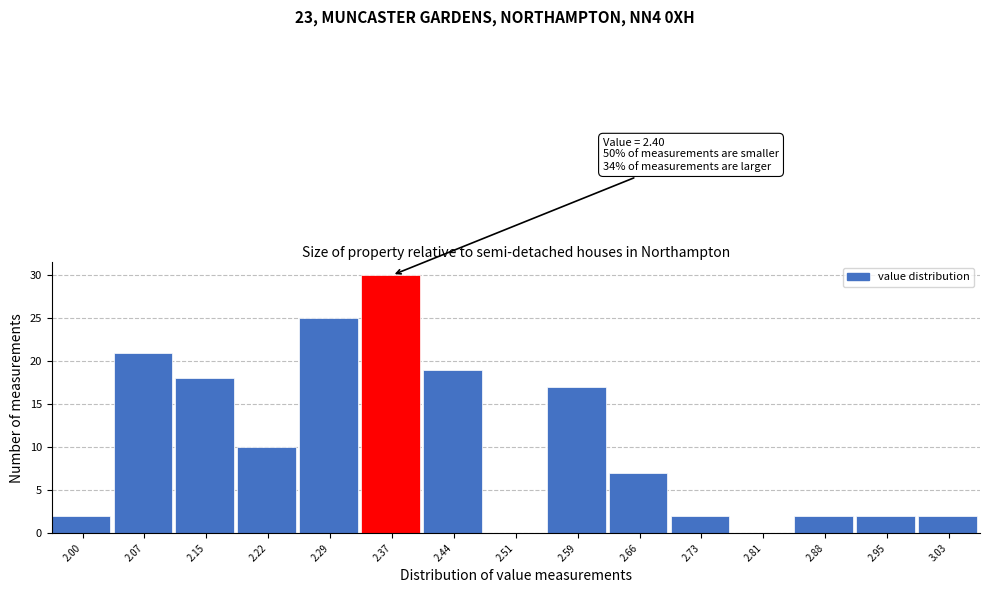

Reading left to right, transcribe all the data shown in this chart.

2.00=2	2.07=21	2.15=18	2.22=10	2.29=25	2.37=30	2.44=19	2.51=0	2.59=17	2.66=7	2.73=2	2.81=0	2.88=2	2.95=2	3.03=2